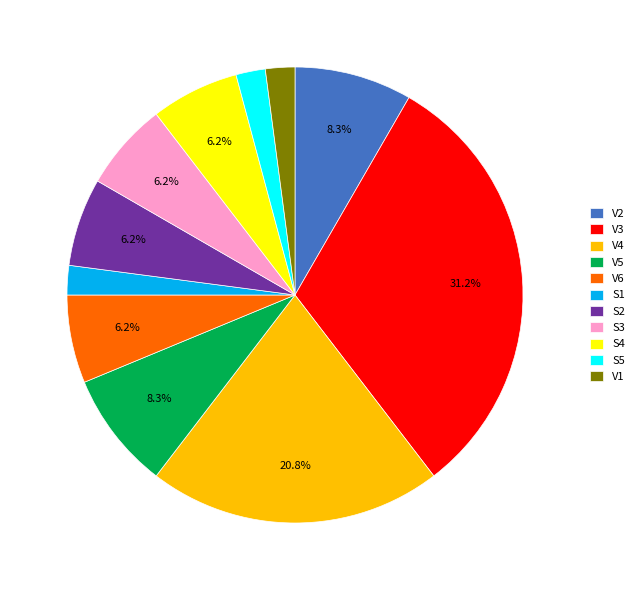

Which category has the biggest portion of the pie?

V3